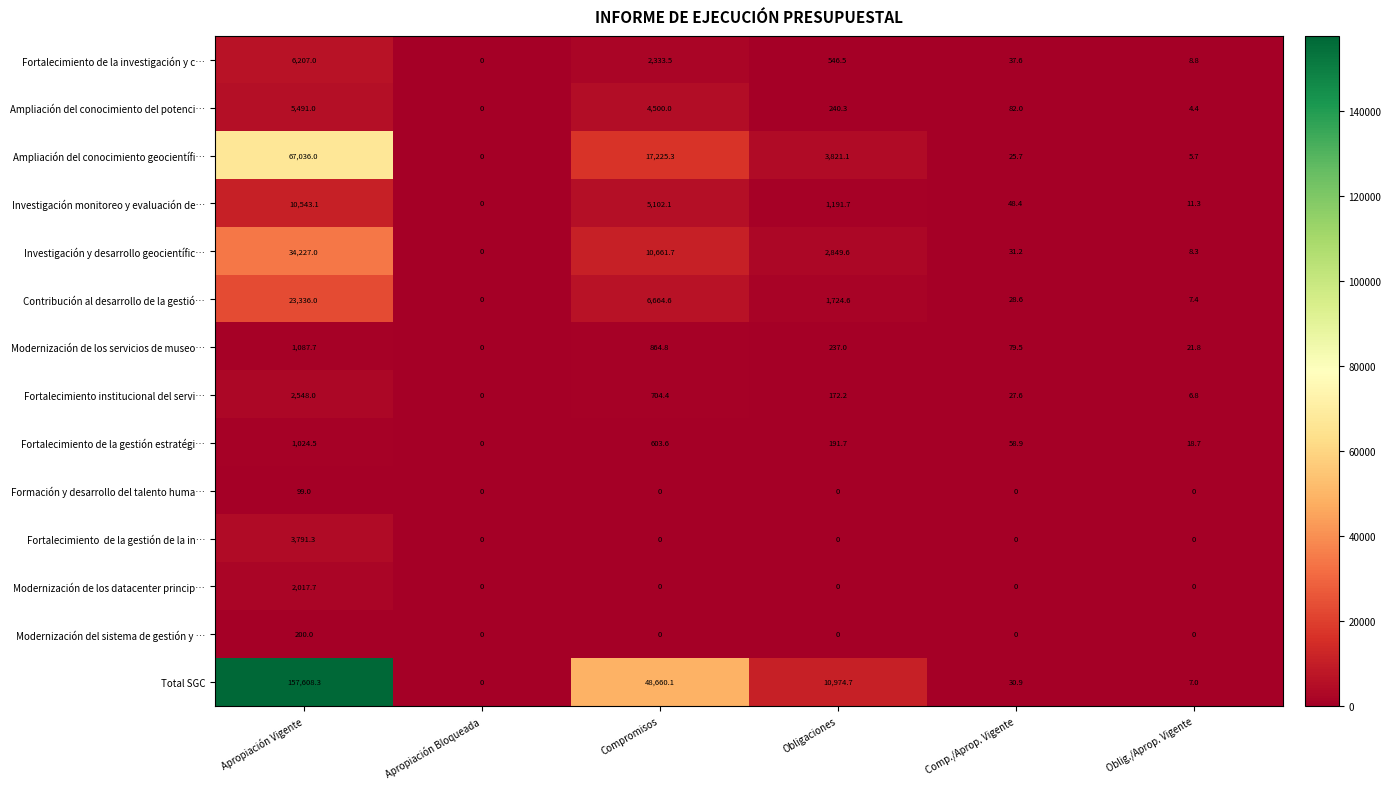

What is the difference between the Contribución al desarrollo de la gestió… values at Apropiación Vigente and Obligaciones?

21611.4